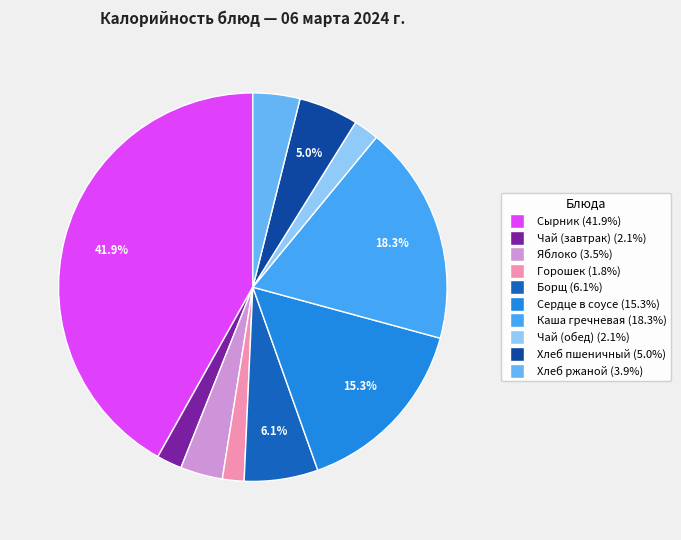

Rank the categories by value from highest to lowest.

Сырник из творога со сливочным маслом, Каша гречневая рассыпчатая с маслом, Сердце в соусе, Борщ с капустой и картофелем, Хлеб пшеничный, Хлеб ржаной, Яблоко, Чай с сахаром (завтрак), Чай с сахаром (обед), Зеленый горошек